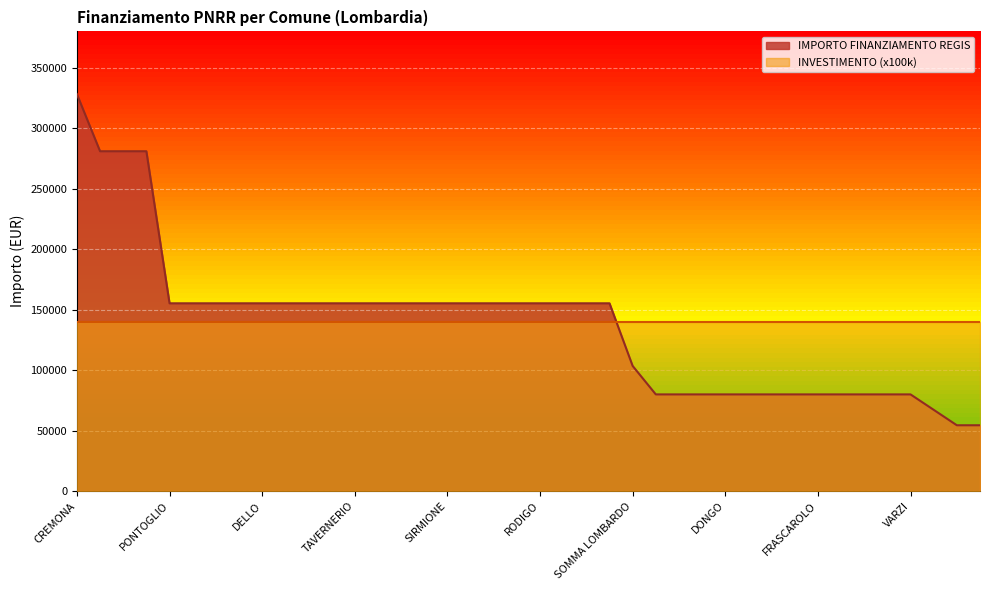

Which series has the largest range (max minus min)?

IMPORTO FINANZIAMENTO REGIS